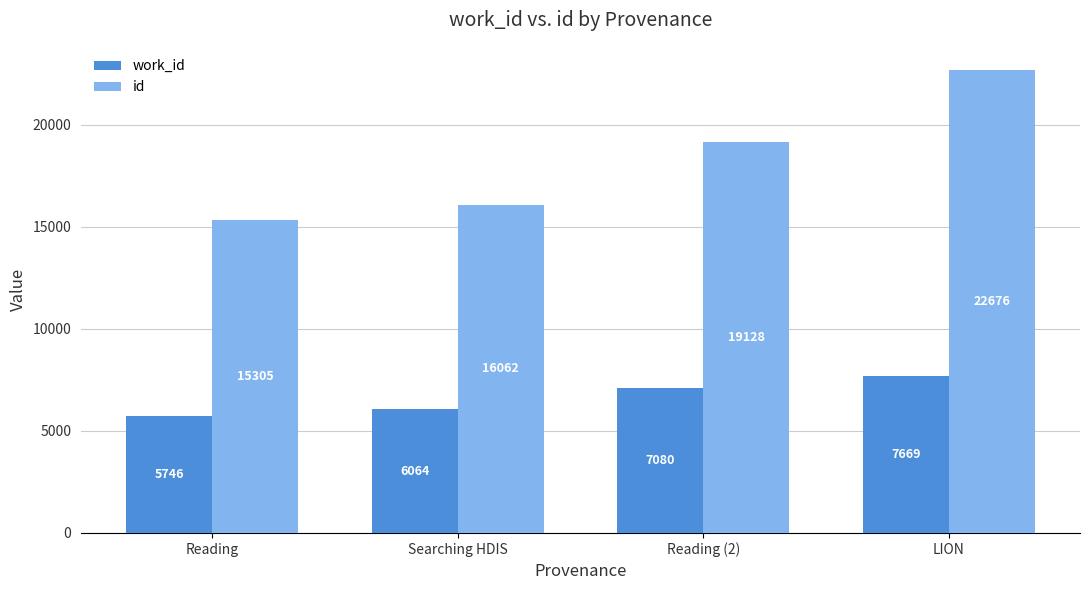

Which series has the widest spread of values?

id